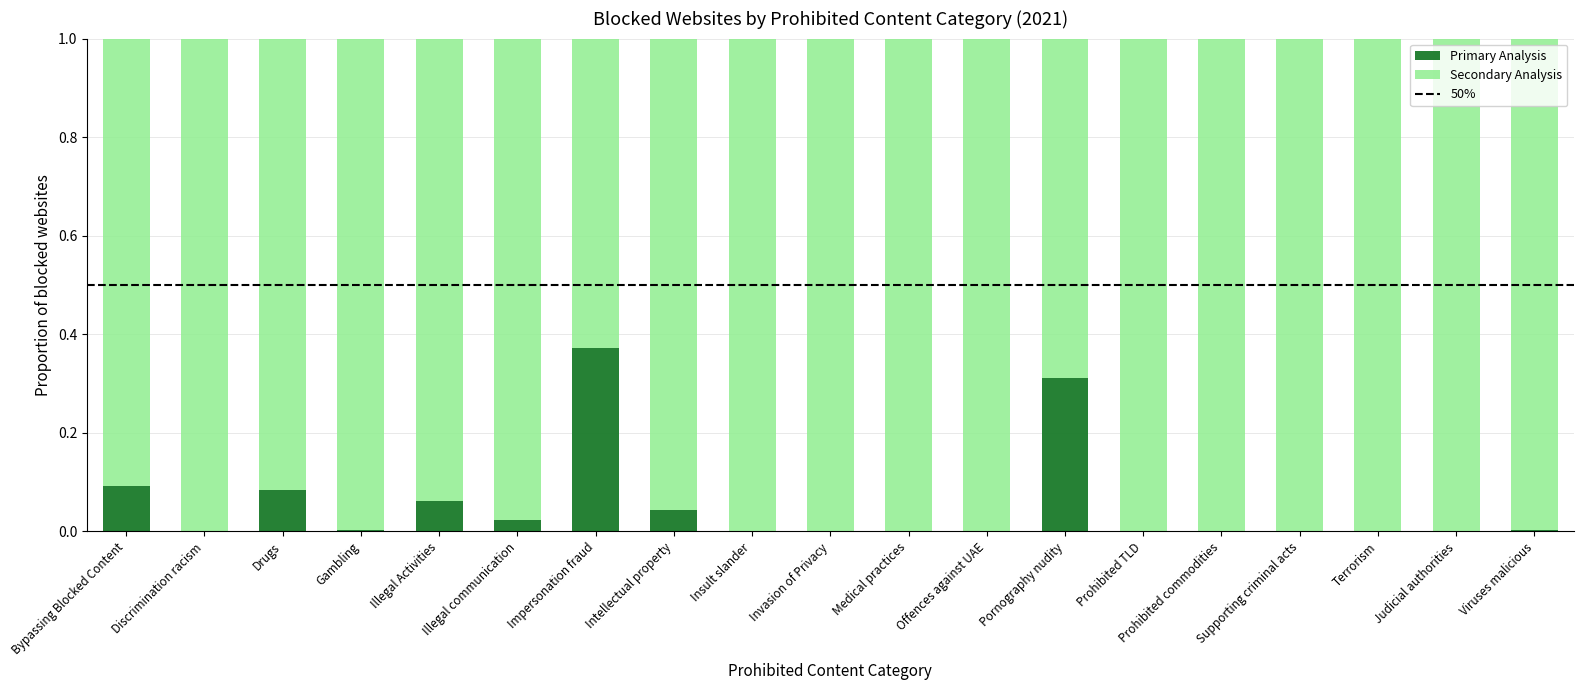

Are the bars horizontal?

No